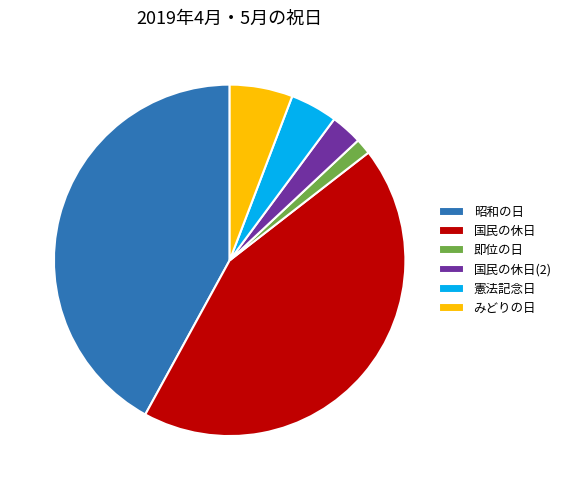

Is there a majority slice in this chart?

No